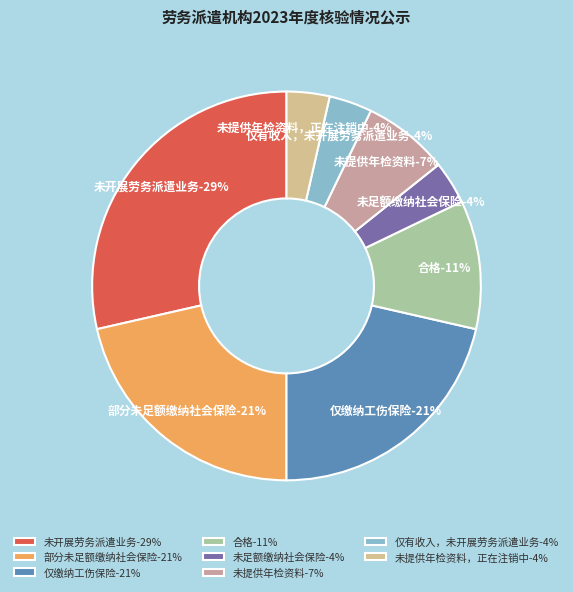

Rank the categories by value from lowest to highest.

未足额缴纳社会保险, 仅有收入，未开展劳务派遣业务, 未提供年检资料，正在注销中, 未提供年检资料, 合格, 部分未足额缴纳社会保险, 仅缴纳工伤保险, 未开展劳务派遣业务